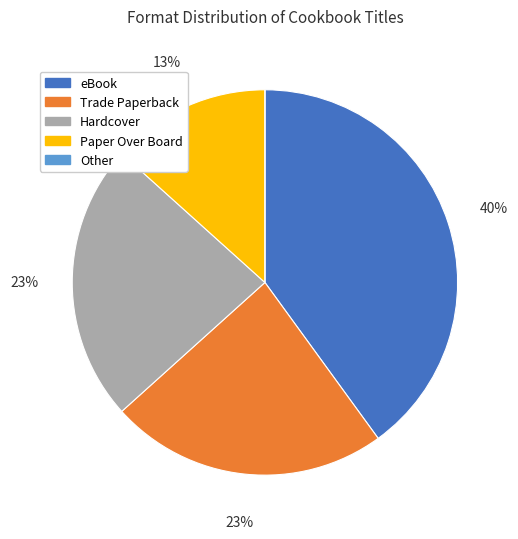

To the nearest percent, what portion does Hardcover represent?

23%